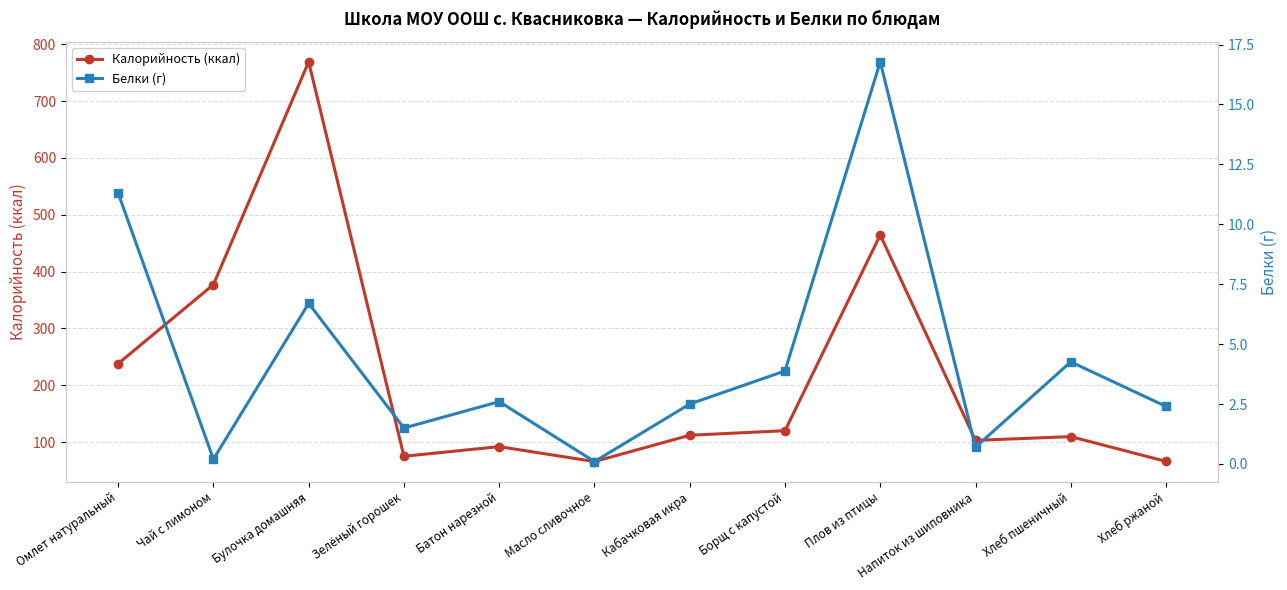

Is it true that Белки (г) equals 16.8 at Плов из птицы?

True